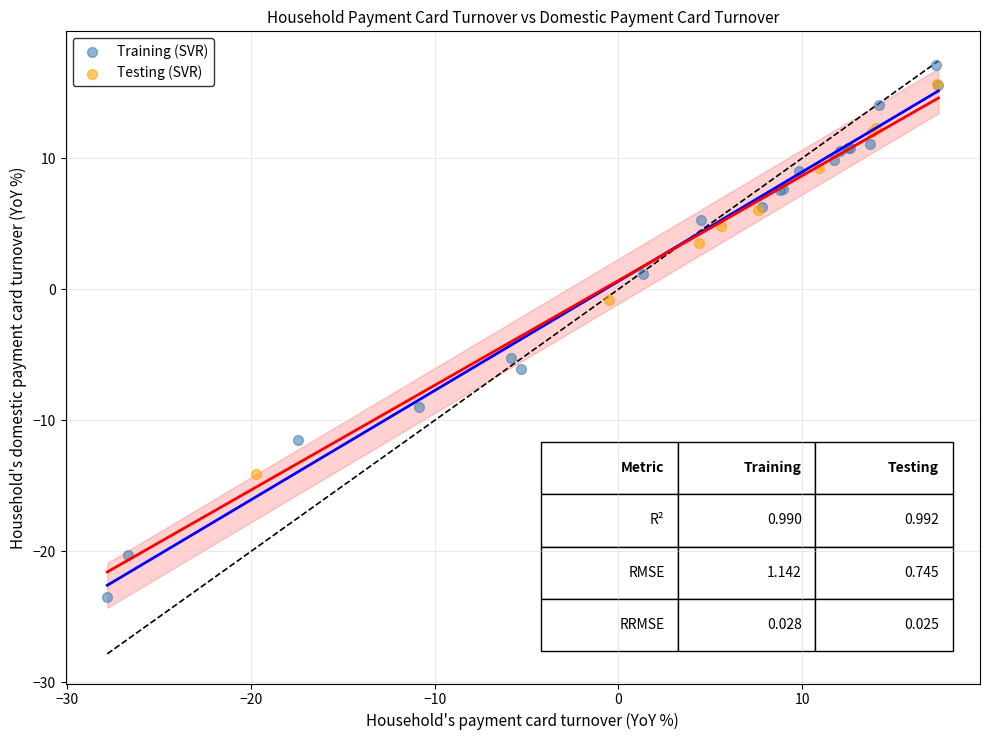

What are all the series names shown in the legend?

Training (SVR), Testing (SVR)